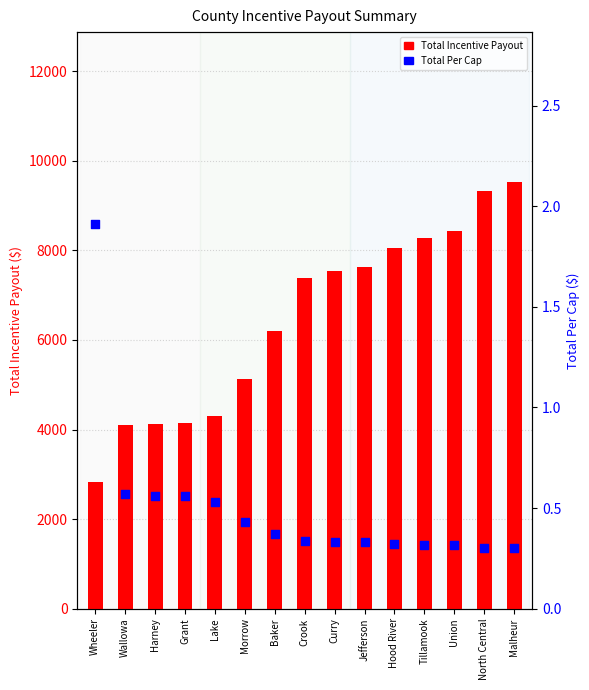

Which series reaches the minimum Y coordinate?

Total Per Cap